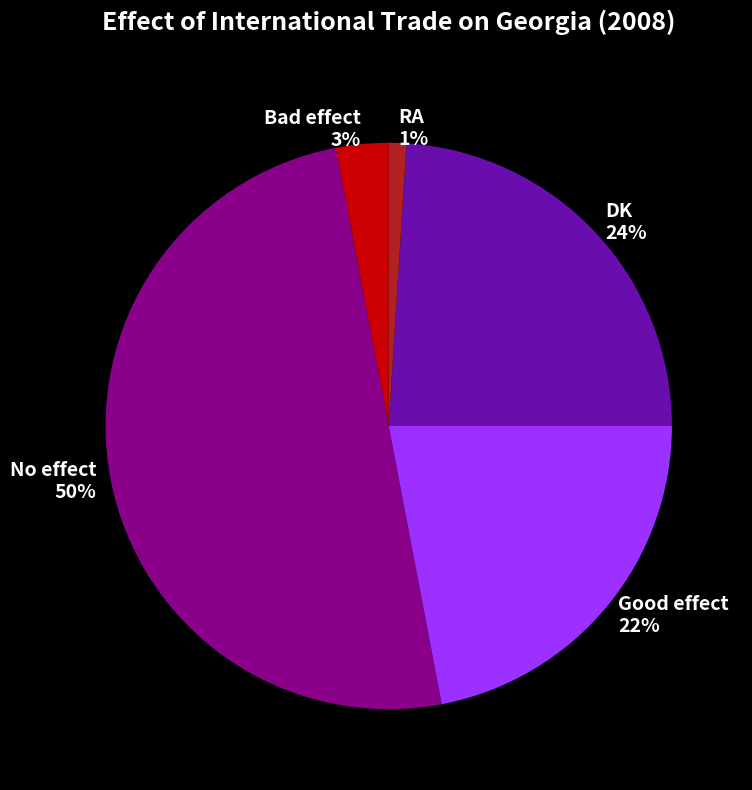

To the nearest percent, what is the average slice percentage?

20%